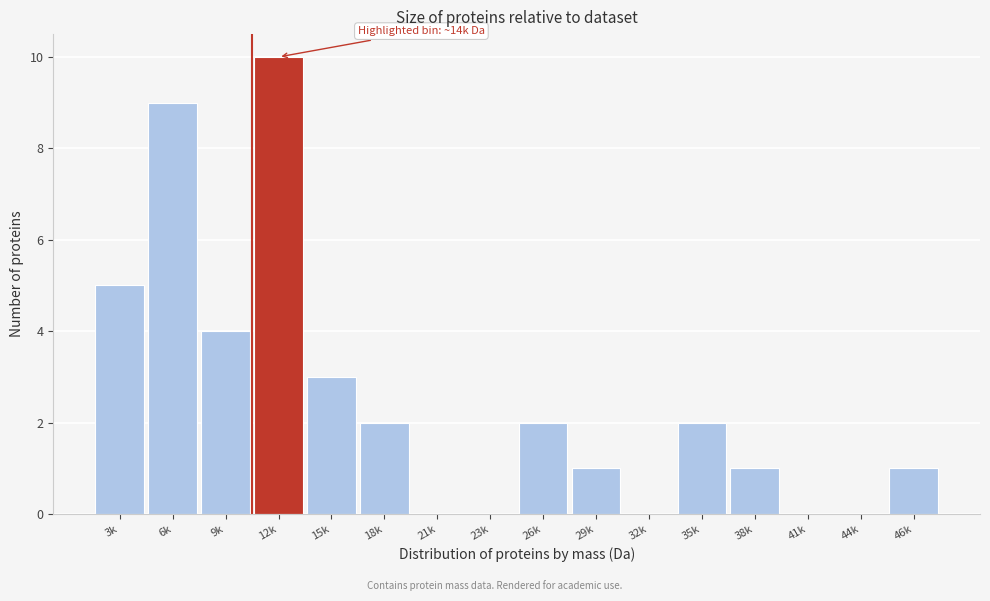

Reading right to left, extract all data points from this chart.

46k=1	44k=0	41k=0	38k=1	35k=2	32k=0	29k=1	26k=2	23k=0	21k=0	18k=2	15k=3	12k=10	9k=4	6k=9	3k=5